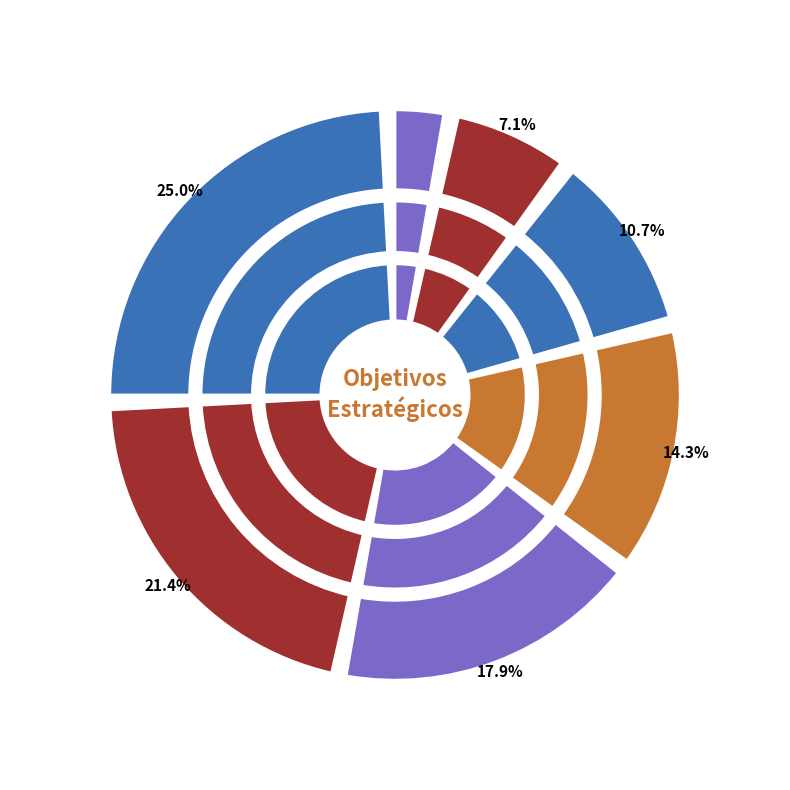

Count the number of slices in the pie.

7